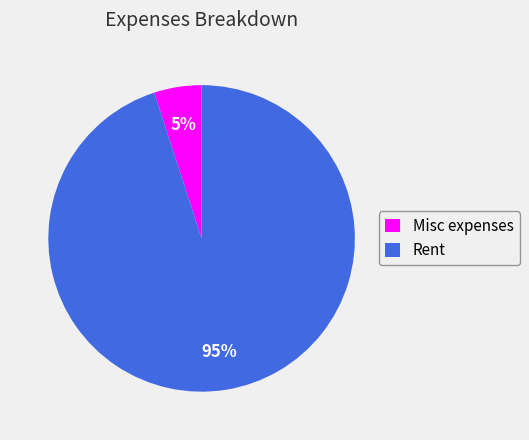

To the nearest percent, what is the combined percentage of Rent and Misc expenses?

100%